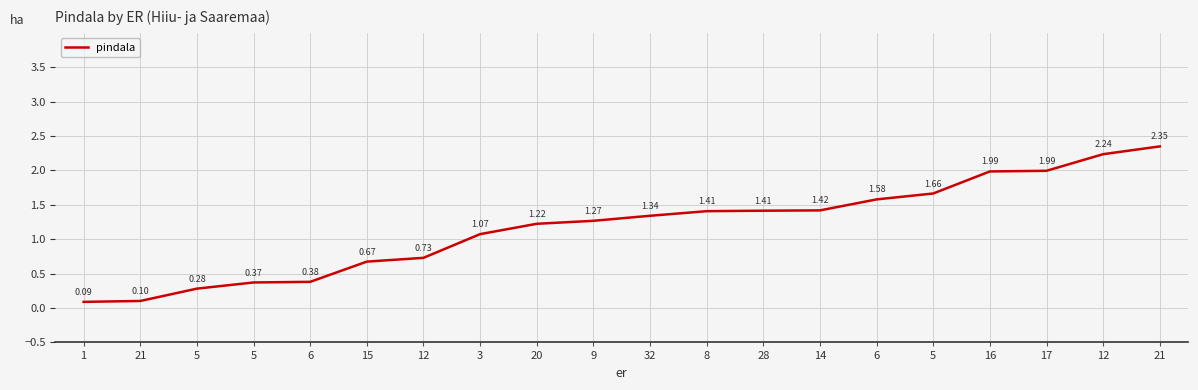

The chart shows a value of 1.1 at 3. True or false?

True